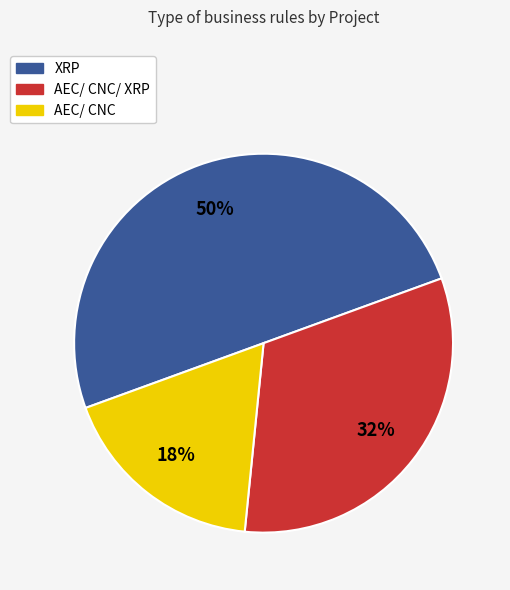

To the nearest percent, what is the difference between the largest and smallest slice percentages?

32%